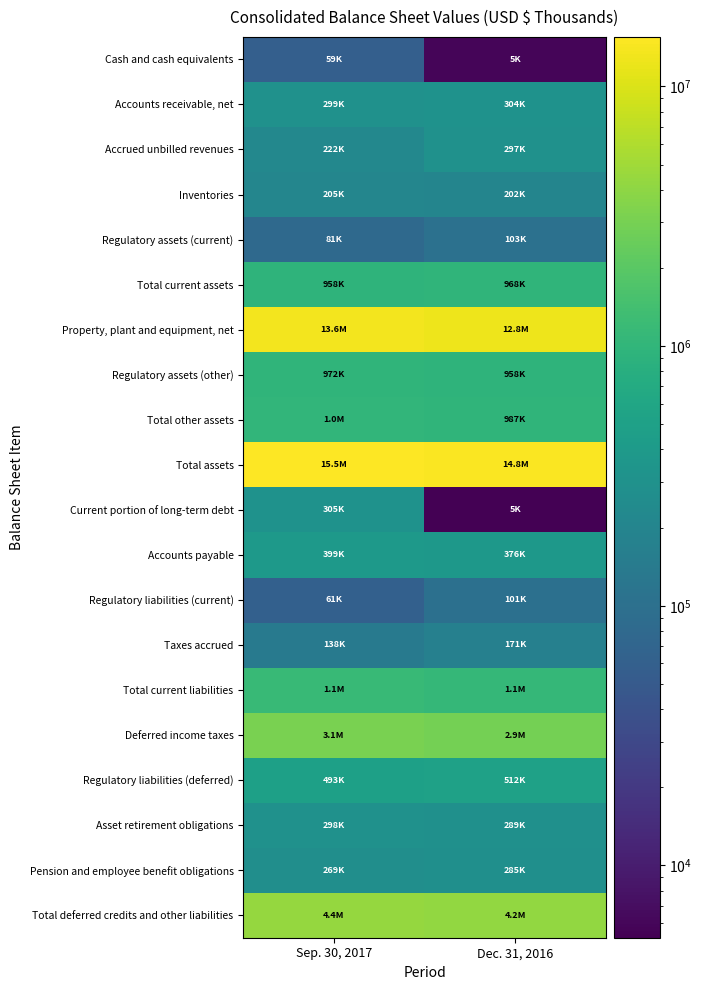

Reading left to right, extract all data points from this chart.

Cash and cash equivalents: Sep. 30, 2017=59484	Dec. 31, 2016=5926
Accounts receivable, net: Sep. 30, 2017=299367	Dec. 31, 2016=304900
Accrued unbilled revenues: Sep. 30, 2017=222160	Dec. 31, 2016=297078
Inventories: Sep. 30, 2017=205640	Dec. 31, 2016=202220
Regulatory assets (current): Sep. 30, 2017=81021	Dec. 31, 2016=103783
Total current assets: Sep. 30, 2017=958932	Dec. 31, 2016=968821
Property, plant and equipment, net: Sep. 30, 2017=13550488	Dec. 31, 2016=12849799
Regulatory assets (other): Sep. 30, 2017=972876	Dec. 31, 2016=958429
Total other assets: Sep. 30, 2017=1001373	Dec. 31, 2016=987464
Total assets: Sep. 30, 2017=15510793	Dec. 31, 2016=14806084
Current portion of long-term debt: Sep. 30, 2017=305437	Dec. 31, 2016=5270
Accounts payable: Sep. 30, 2017=399402	Dec. 31, 2016=376186
Regulatory liabilities (current): Sep. 30, 2017=61224	Dec. 31, 2016=101110
Taxes accrued: Sep. 30, 2017=138924	Dec. 31, 2016=171862
Total current liabilities: Sep. 30, 2017=1144498	Dec. 31, 2016=1084862
Deferred income taxes: Sep. 30, 2017=3122909	Dec. 31, 2016=2889129
Regulatory liabilities (deferred): Sep. 30, 2017=493674	Dec. 31, 2016=512933
Asset retirement obligations: Sep. 30, 2017=298740	Dec. 31, 2016=289563
Pension and employee benefit obligations: Sep. 30, 2017=269156	Dec. 31, 2016=285774
Total deferred credits and other liabilities: Sep. 30, 2017=4436214	Dec. 31, 2016=4240831